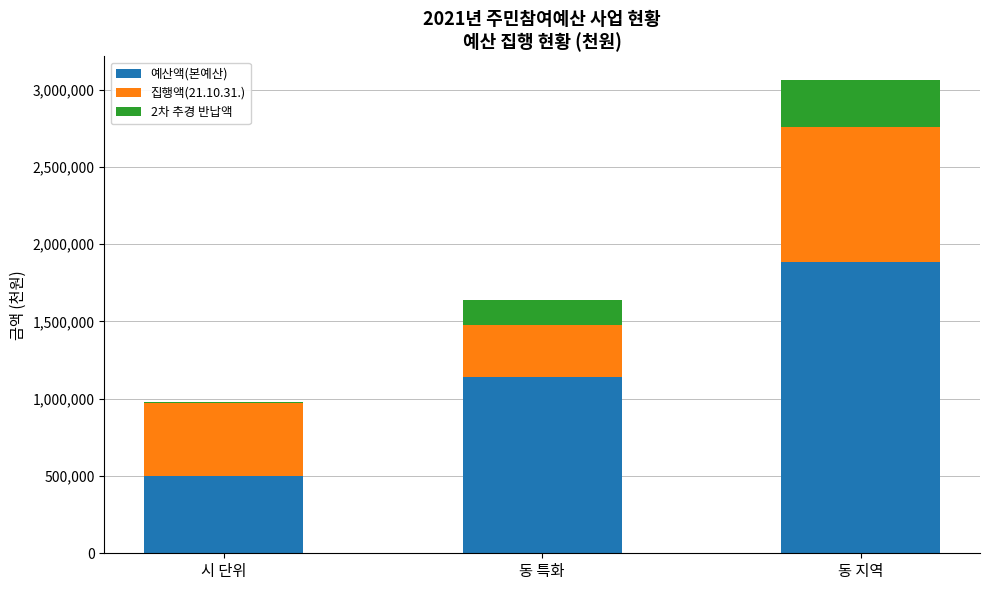

What is the maximum value for 예산액(본예산)?

1887140